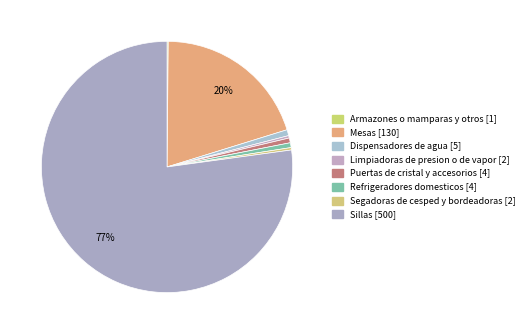

Between Sillas and Dispensadores de agua, which is larger?

Sillas